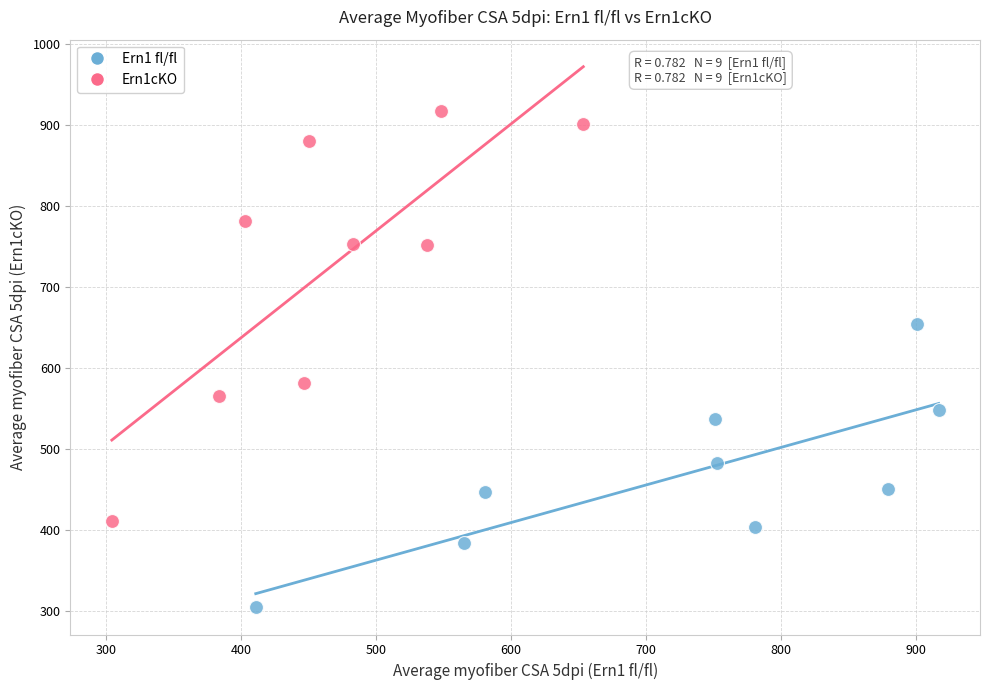

Which series has the widest spread of Y values?

Ern1cKO